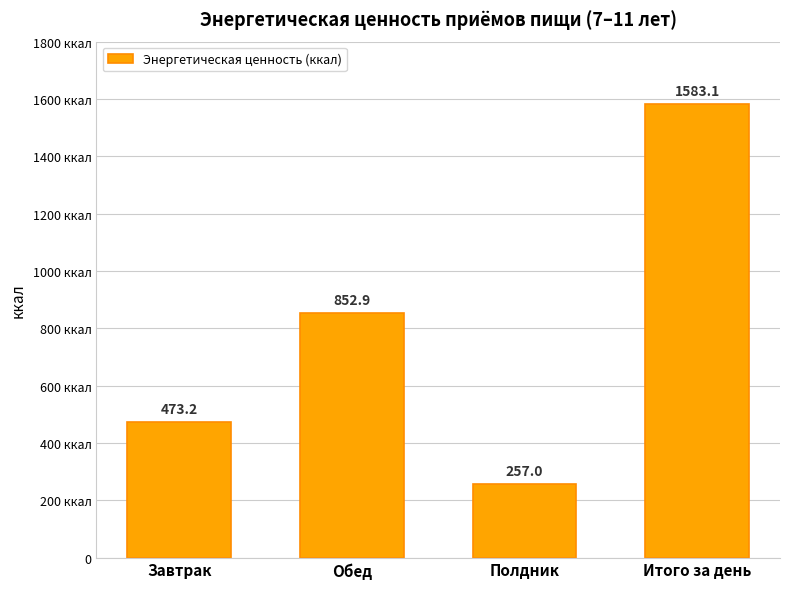

What is the sum of the values at Завтрак and Обед?

1326.1